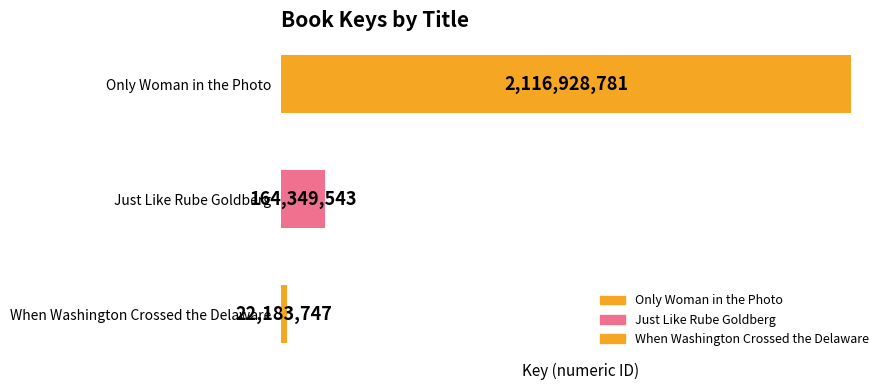

Rank the categories by value from lowest to highest.

When Washington Crossed the Delaware, Just Like Rube Goldberg, Only Woman in the Photo